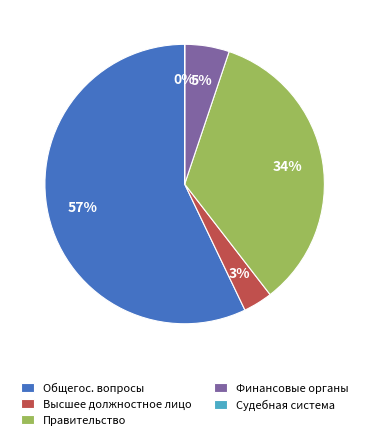

To the nearest percent, what is the average slice percentage?

20%